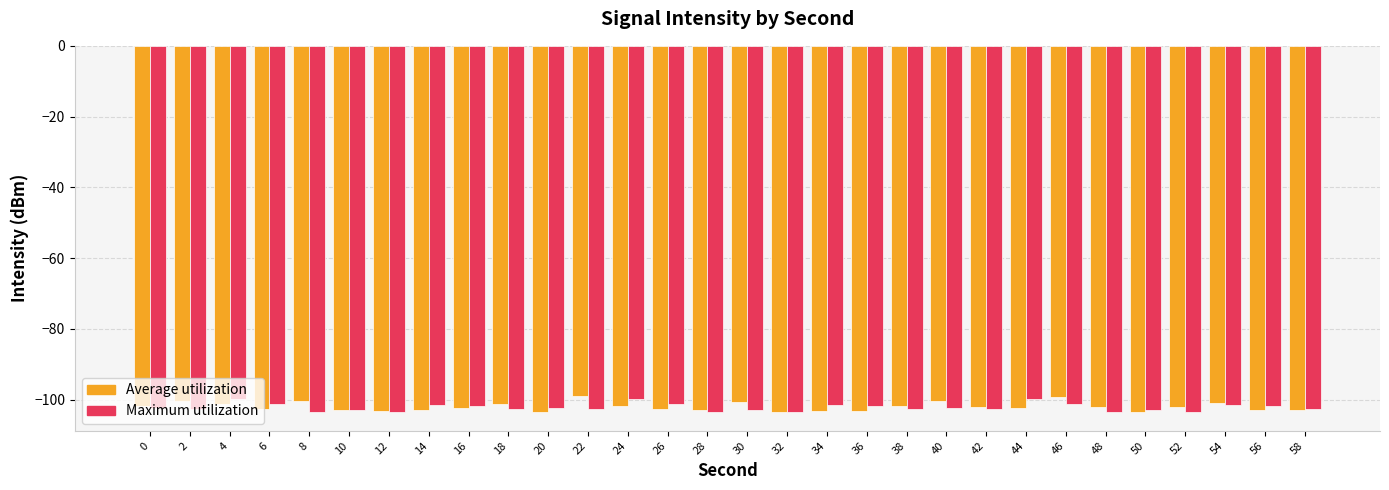

What is the value of the Average utilization bar at the 4th from the left?

-102.8